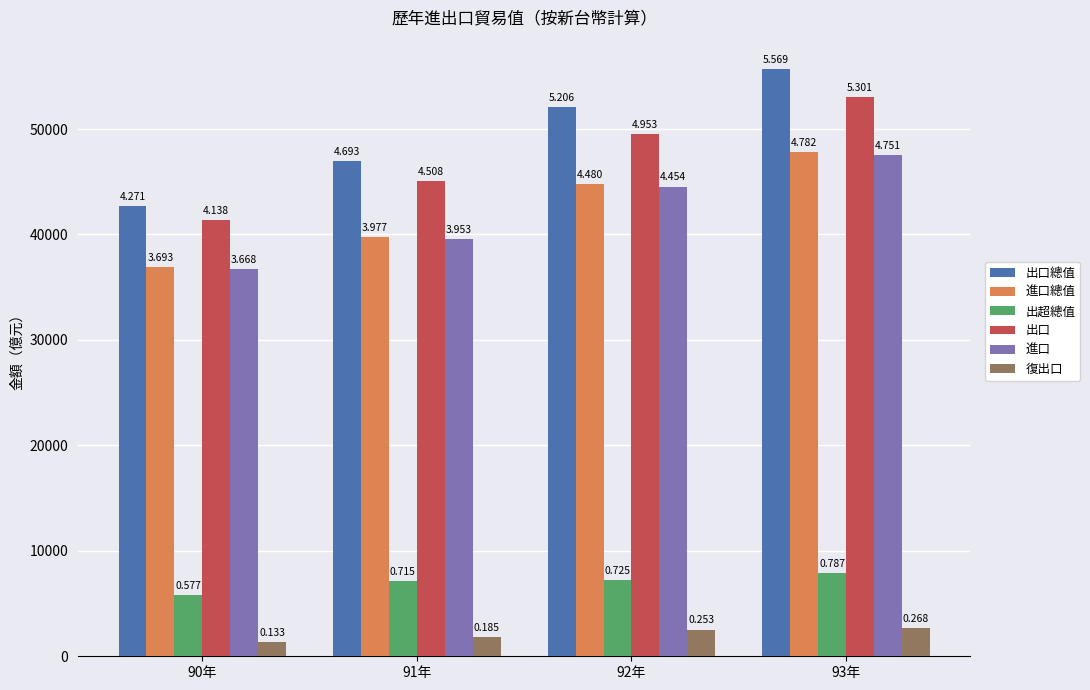

What is the difference between the 進口 values at 93年 and 91年?

7986.2